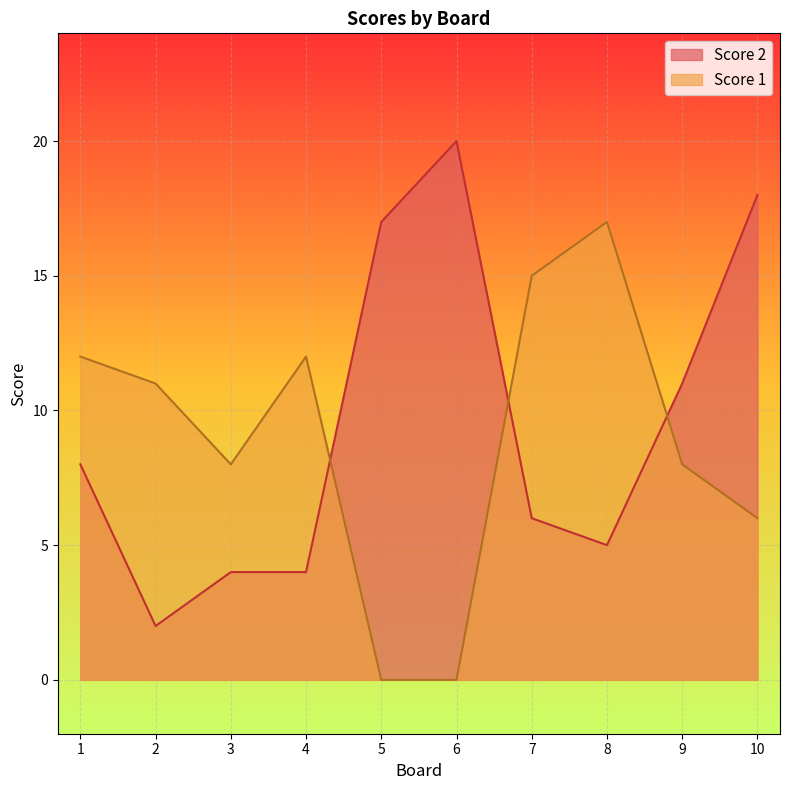

At which label does Score 1 reach its peak?

8